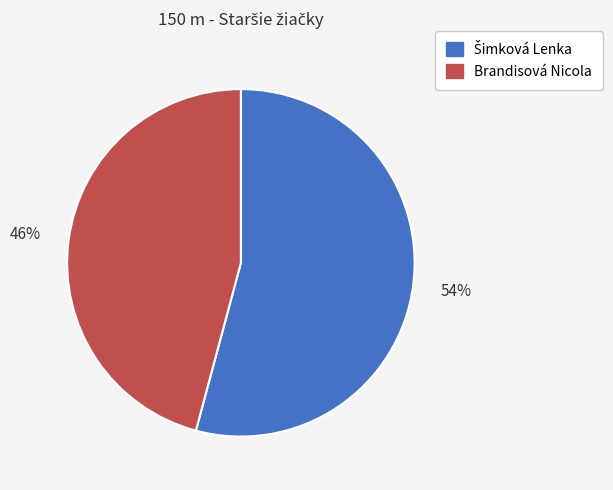

What is the smallest slice in the pie chart?

Brandisová Nicola